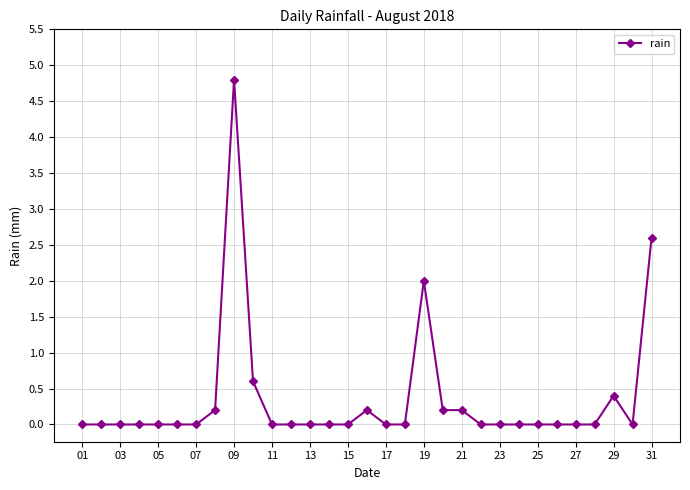

Is this an area chart (filled region under the line)?

No